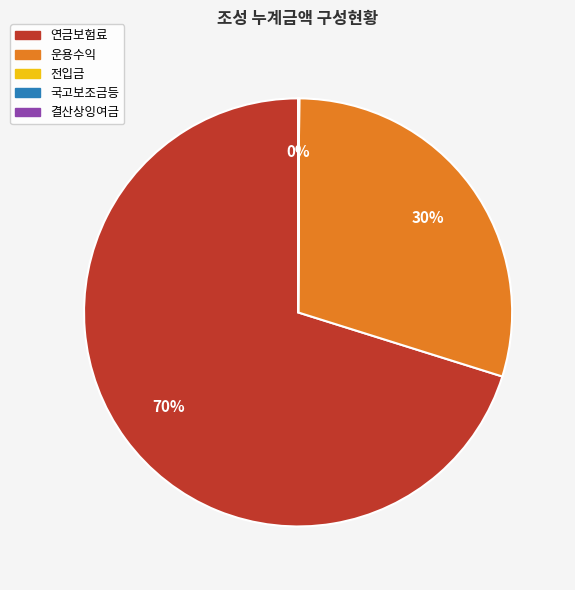

The 연금보험료 slice represents 77% of the pie. True or false?

False